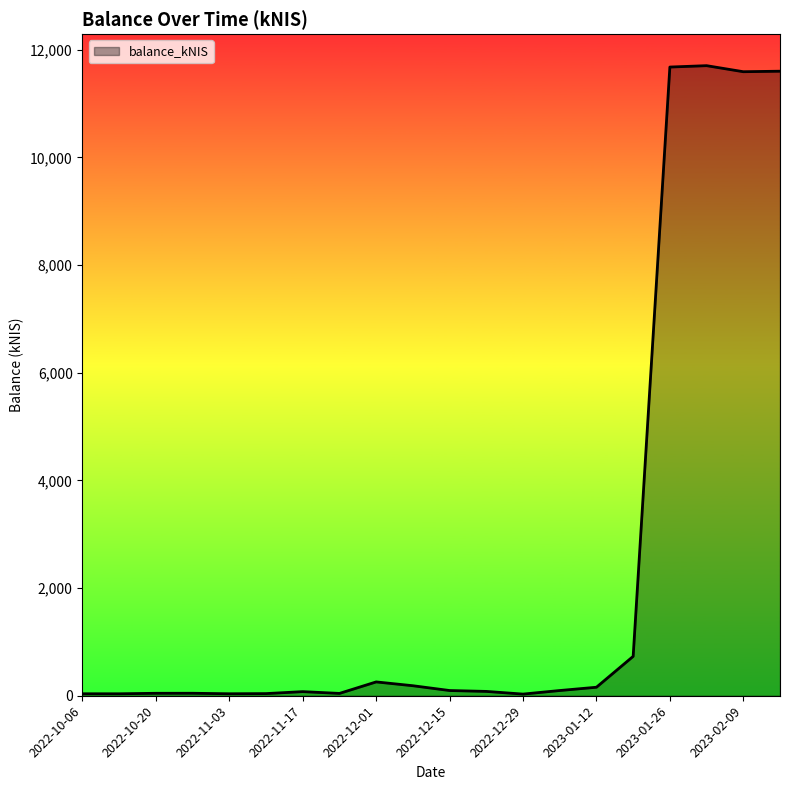

Does the chart display data point markers on the line(s)?

No